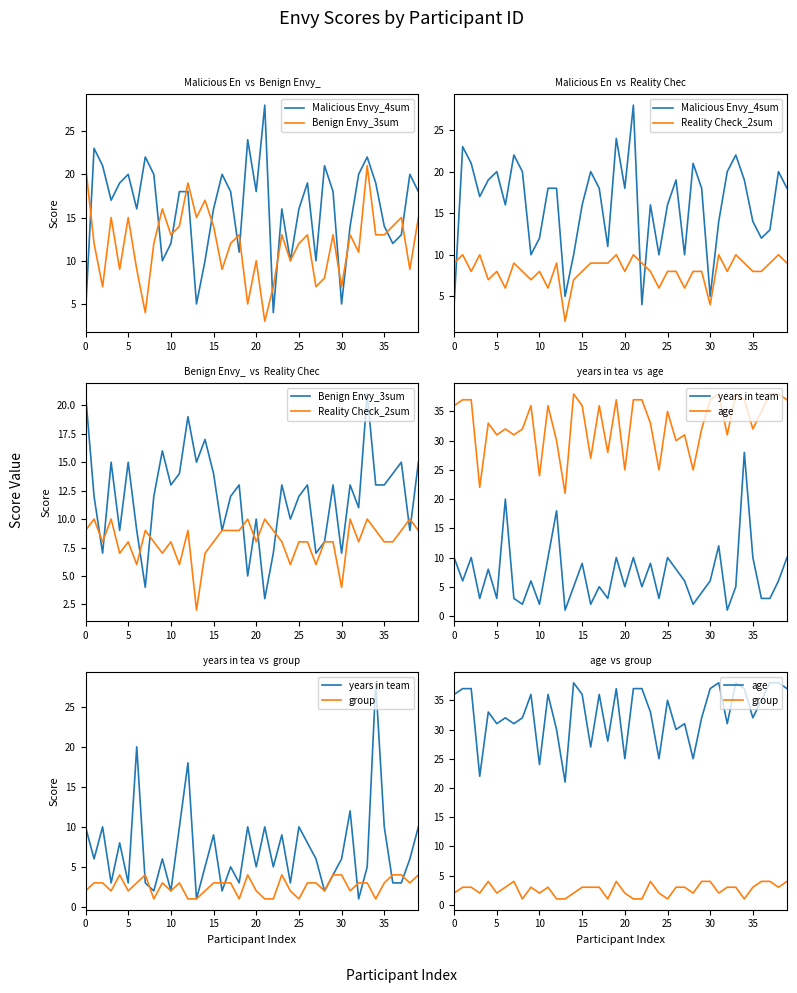

Which label corresponds to the largest value in the chart?

14